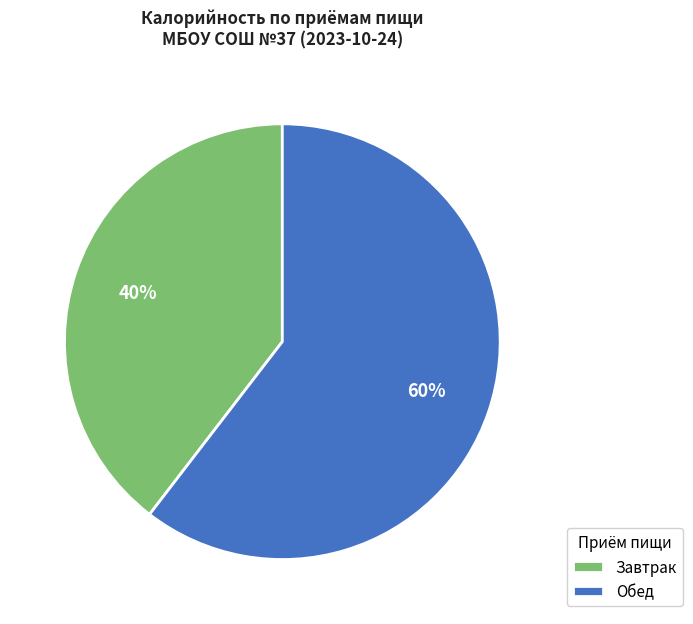

How many segments does this pie chart have?

2